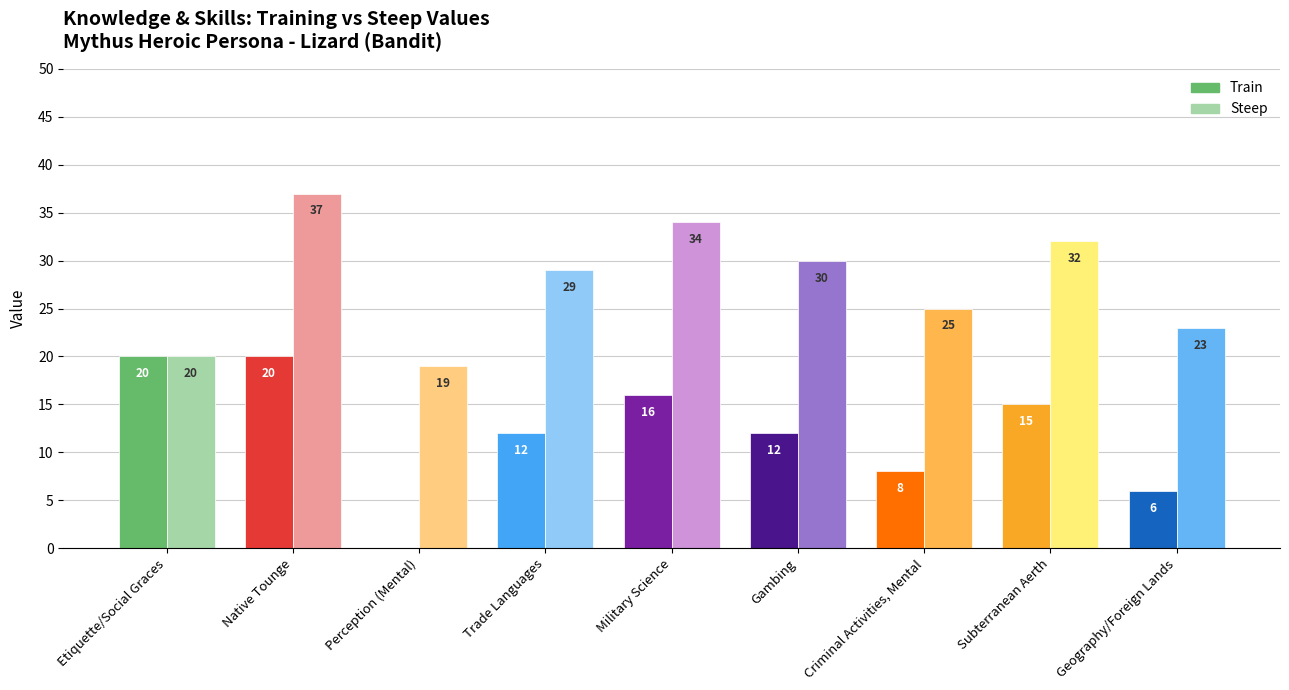

What is the sum of the Train values at Gambing and Criminal Activities, Mental?

20